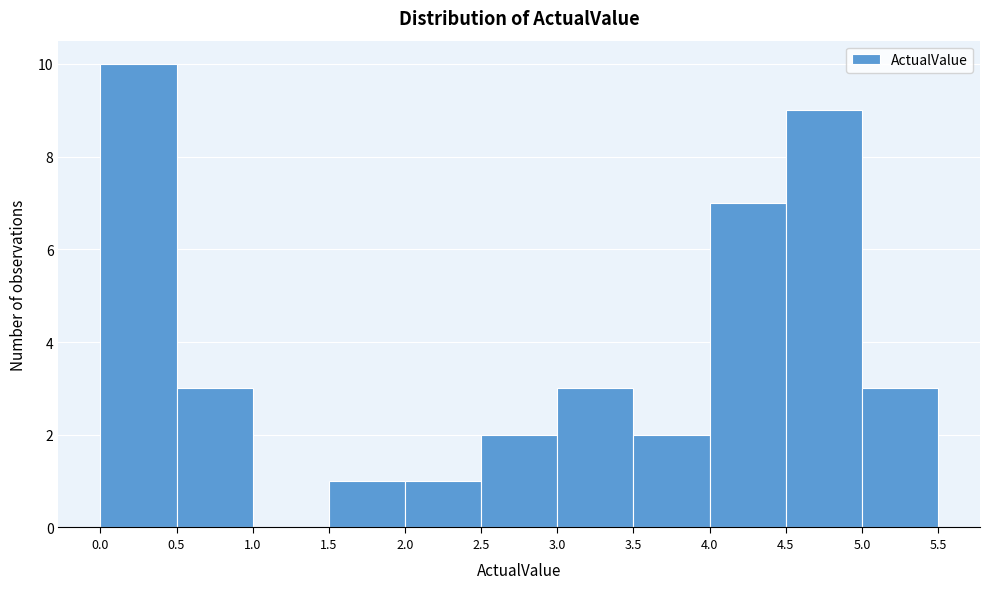

Reading left to right, transcribe this chart: for each bar, give the range it covers on the x-axis and its height. The values are not printed on the chart, so give them approximately, as read against the axis.

0.0 to 0.5: 10
0.5 to 1.0: 3
1.0 to 1.5: 0
1.5 to 2.0: 1
2.0 to 2.5: 1
2.5 to 3.0: 2
3.0 to 3.5: 3
3.5 to 4.0: 2
4.0 to 4.5: 7
4.5 to 5.0: 9
5.0 to 5.5: 3